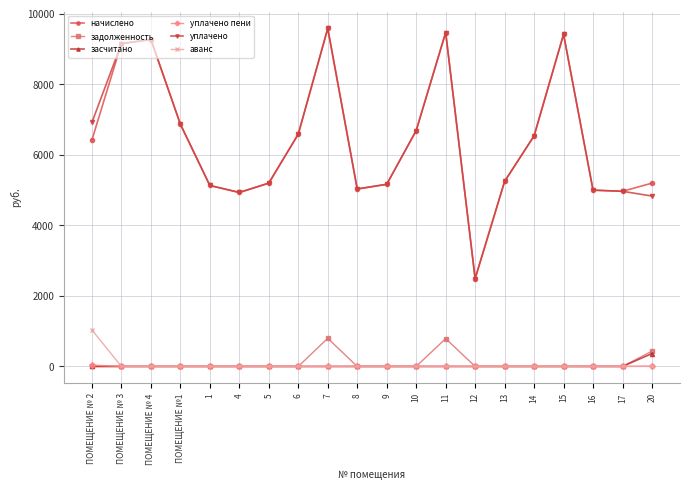

Is this an area chart (filled region under the line)?

No